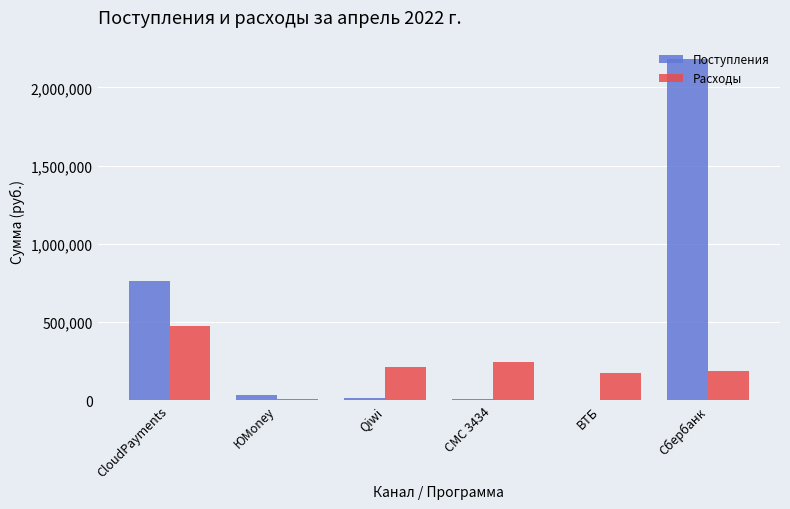

At which category is the sum across all series the highest?

Сбербанк